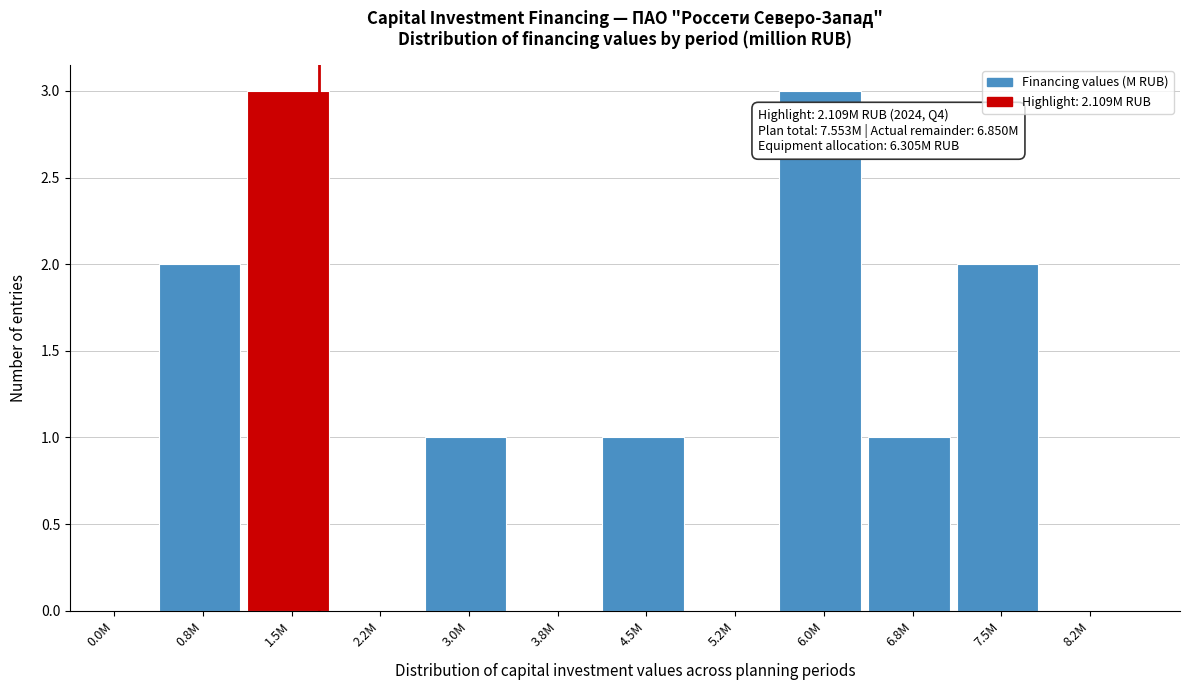

Reading left to right, transcribe all the data shown in this chart.

0.0M=0	0.8M=2	1.5M=3	2.2M=0	3.0M=1	3.8M=0	4.5M=1	5.2M=0	6.0M=3	6.8M=1	7.5M=2	8.2M=0